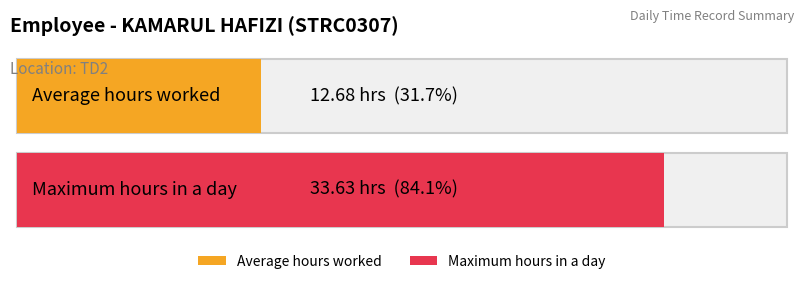

True or false: the data shows -18.9 at 18.

False